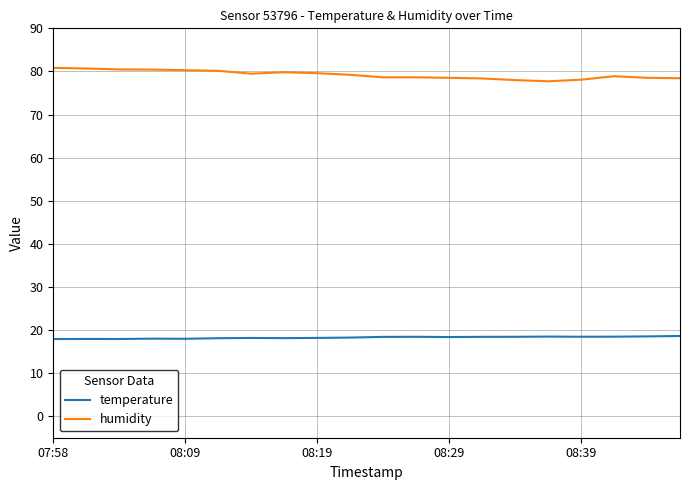

What is the difference between the maximum and minimum values in the humidity series?

3.1